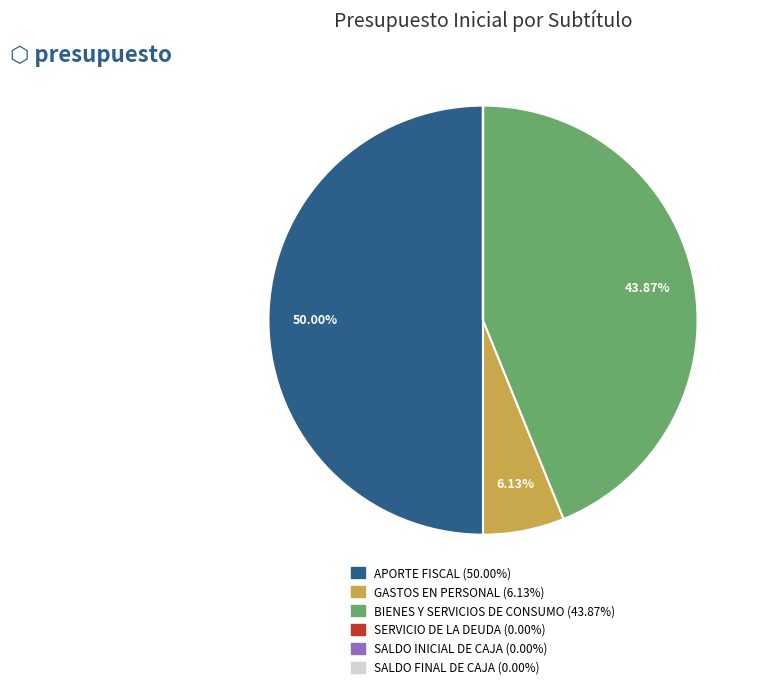

Does BIENES Y SERVICIOS DE CONSUMO account for over 50% of the chart?

No